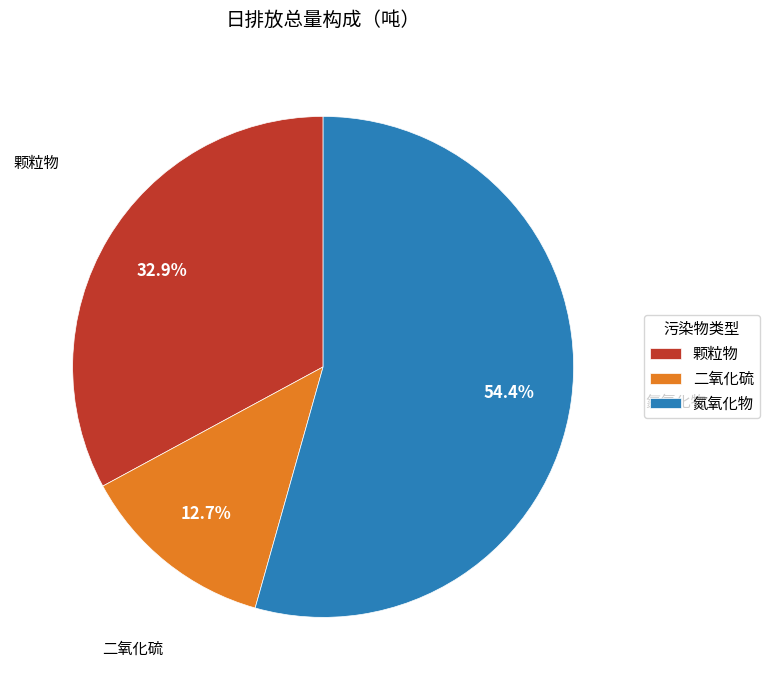

Which category accounts for the majority?

氮氧化物